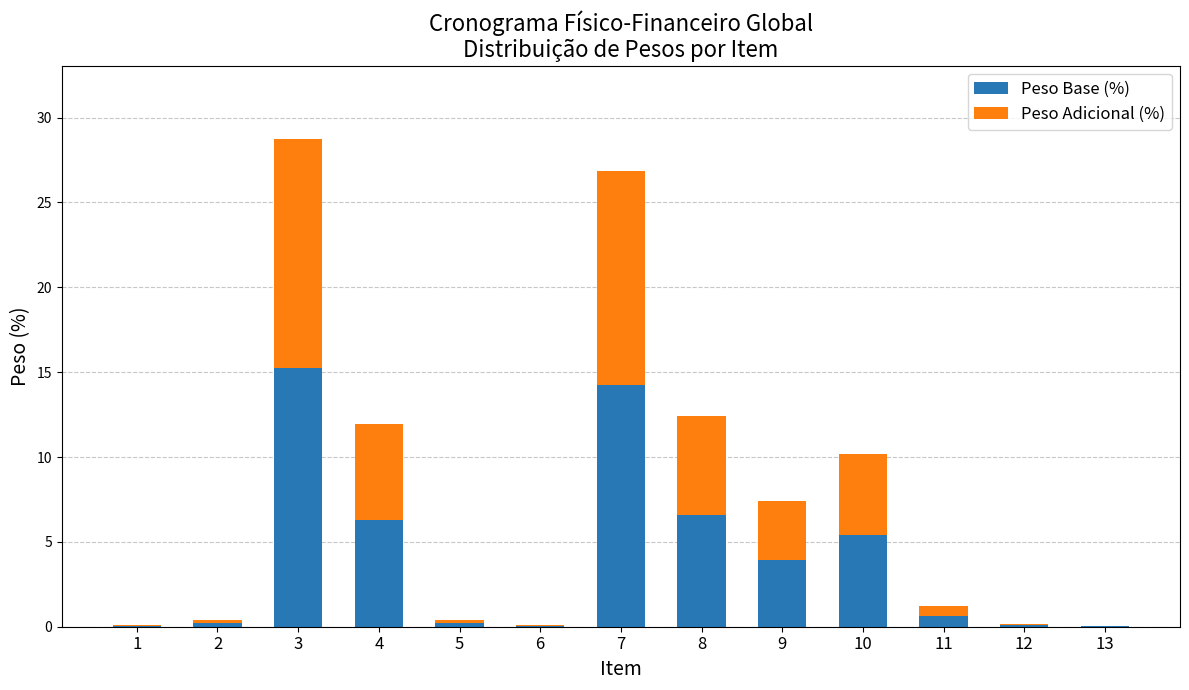

Count the number of data series in this chart.

2